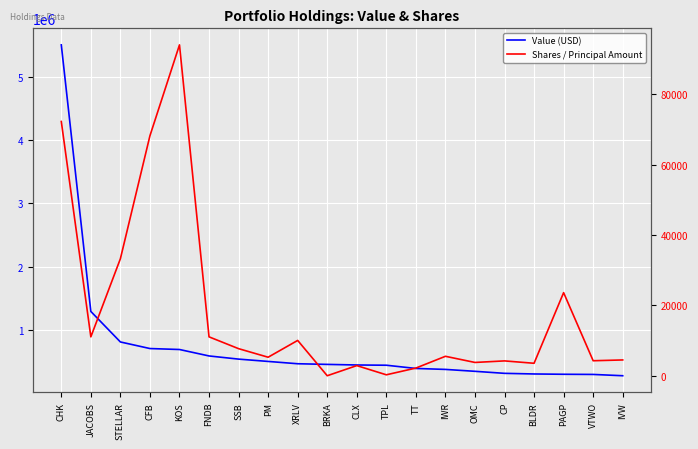

True or false: Shares / Principal Amount and Value (USD) cross at least once.

False